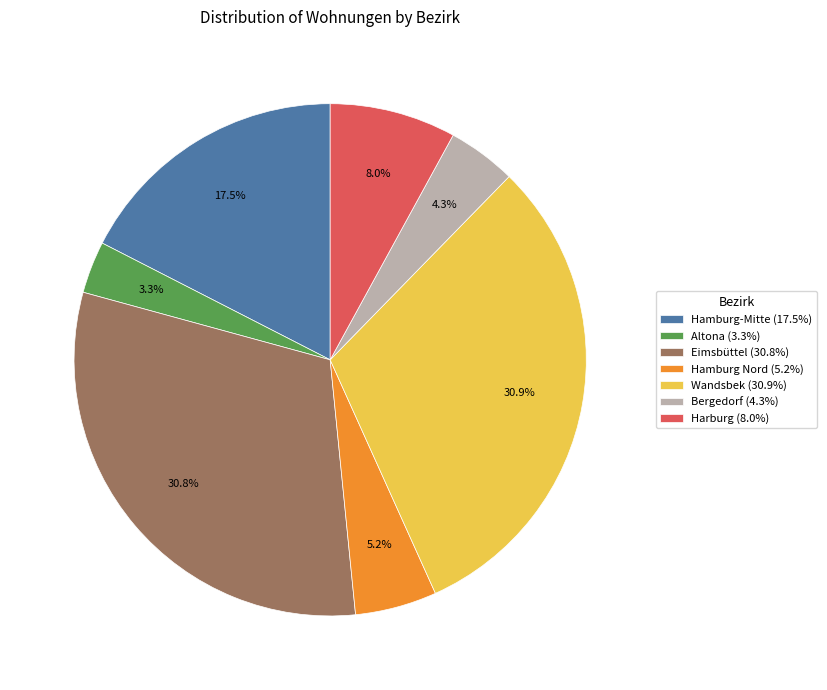

To the nearest percent, what is the difference between the largest and smallest slice percentages?

28%